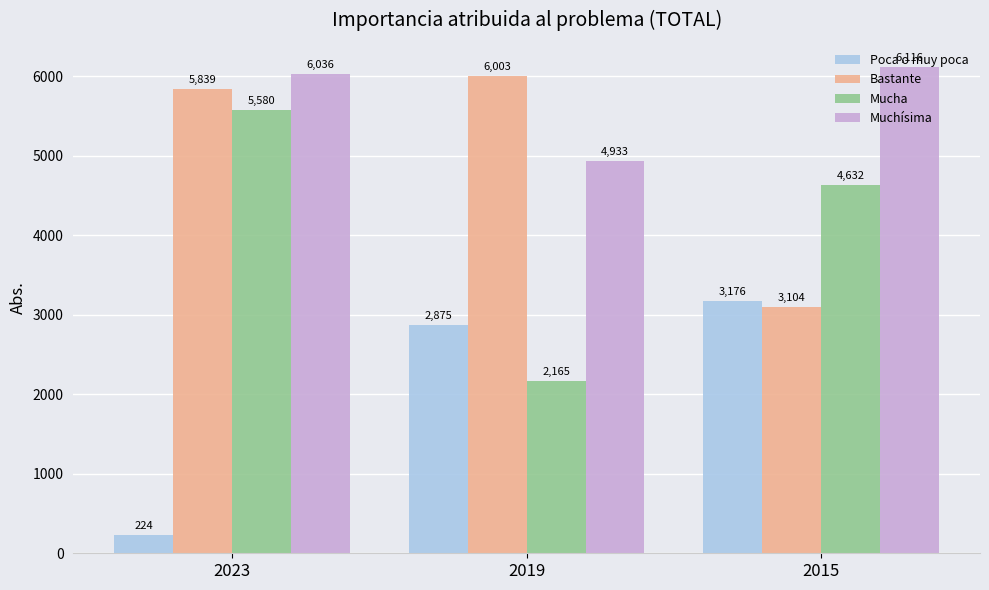

List the labels in order of Mucha value, largest first.

2023, 2015, 2019